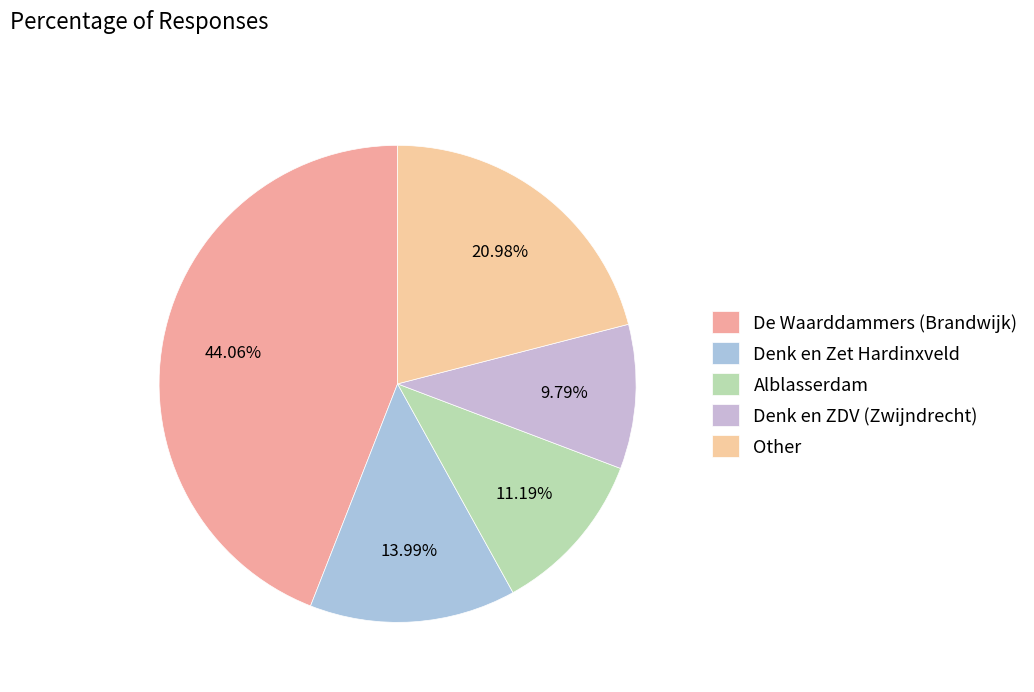

To the nearest percent, what is the average slice percentage?

20%